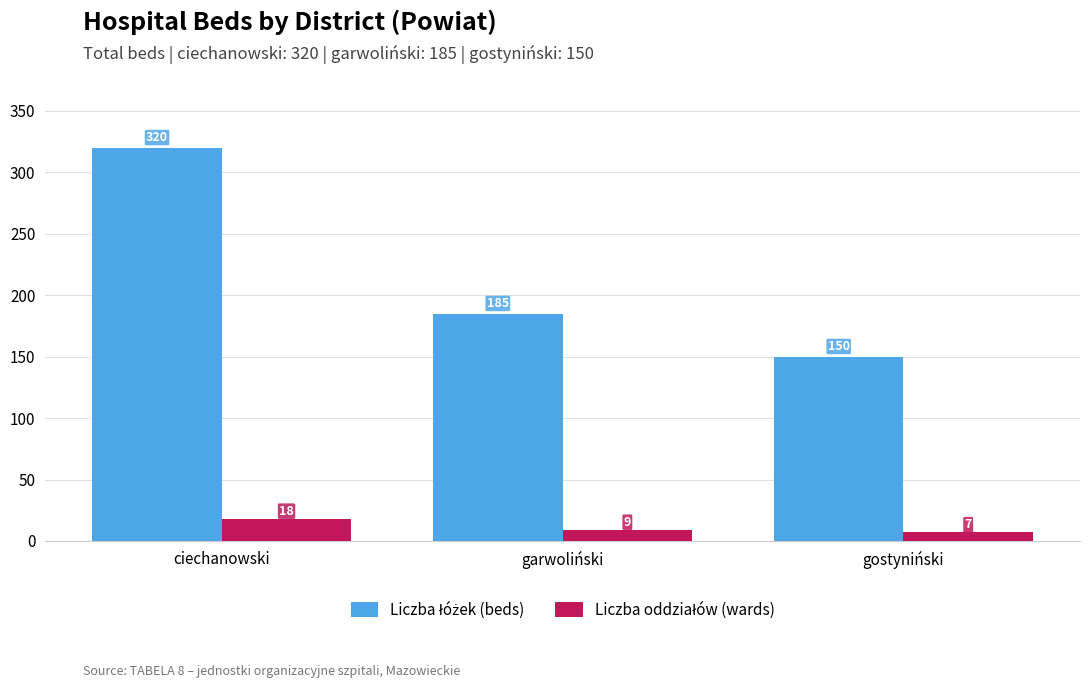

At which category is the sum across all series the highest?

ciechanowski